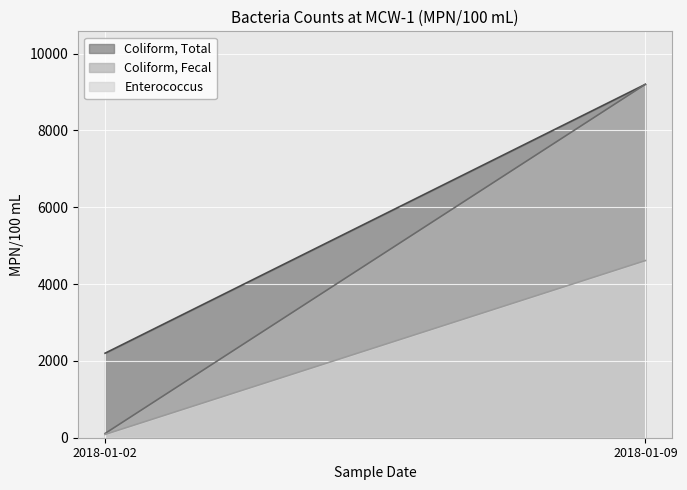

Which series has the widest spread of values?

Coliform, Fecal